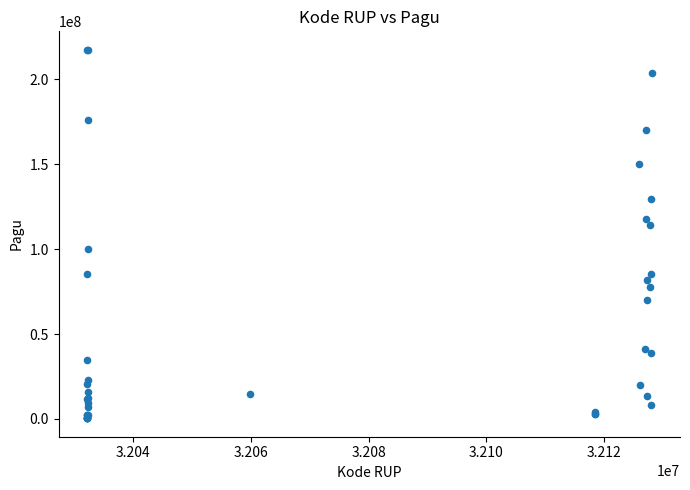

What Y value in the scatter plot is closest to 108830000?

114296000